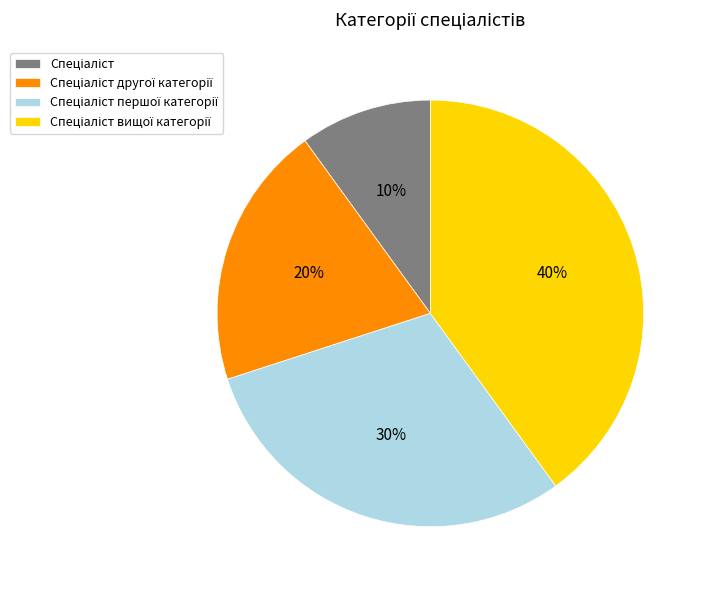

How many slices are in this pie chart?

4